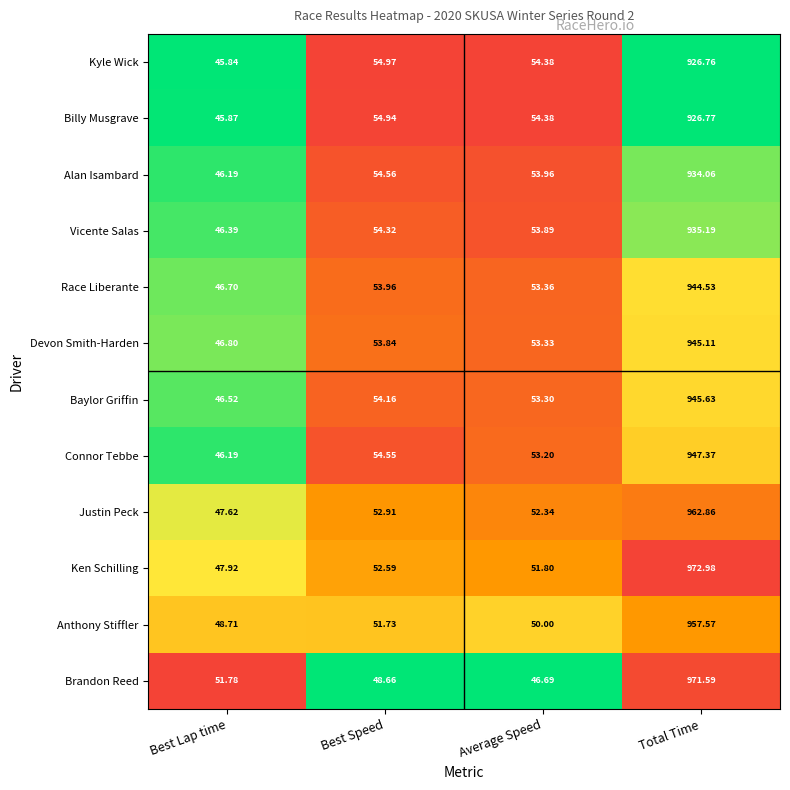

Count the number of data series in this chart.

12